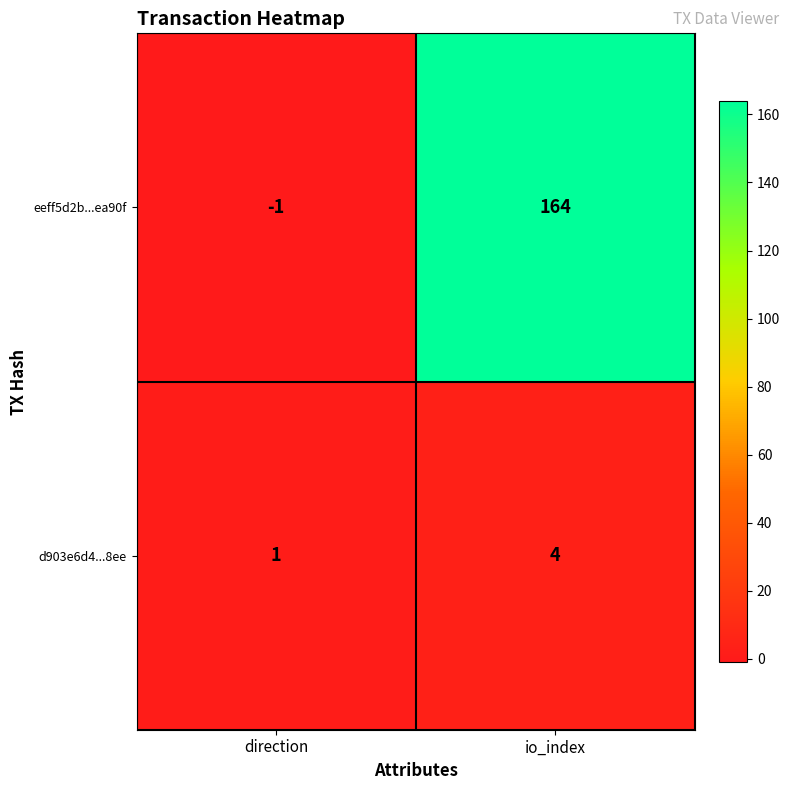

Reading left to right, what are all the values shown in this chart?

eeff5d2b...ea90f: direction=-1	io_index=164
d903e6d4...8ee: direction=1	io_index=4